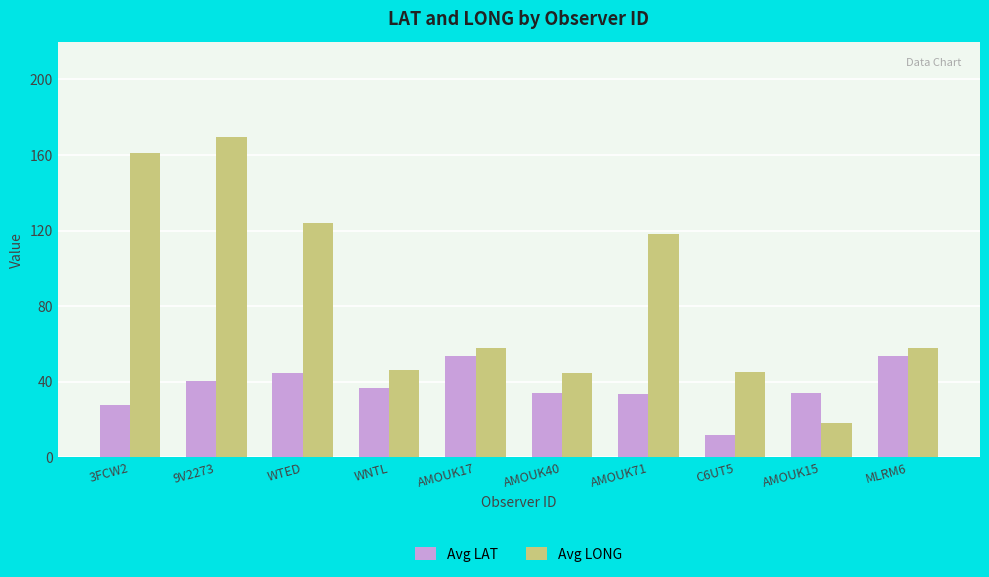

Is the value of Avg LAT at AMOUK71 greater than the value of Avg LONG at AMOUK71?

No